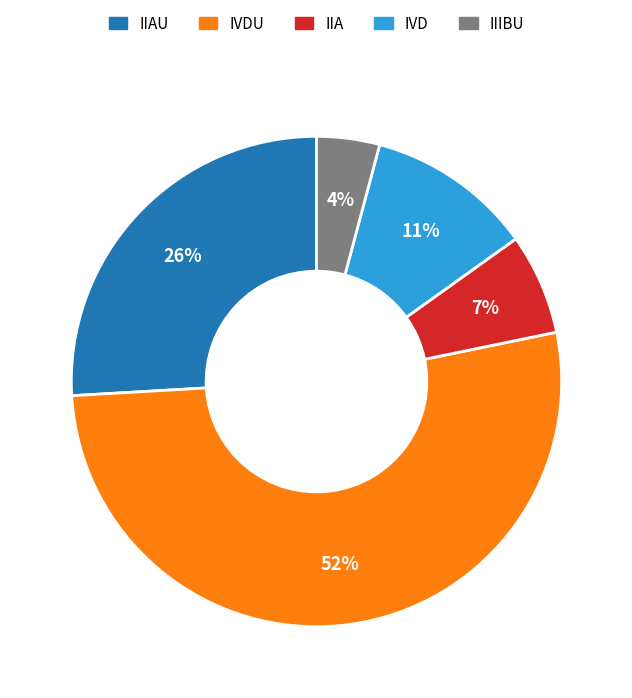

What is the ratio of the value at IIAU to the value at IVDU?

0.5